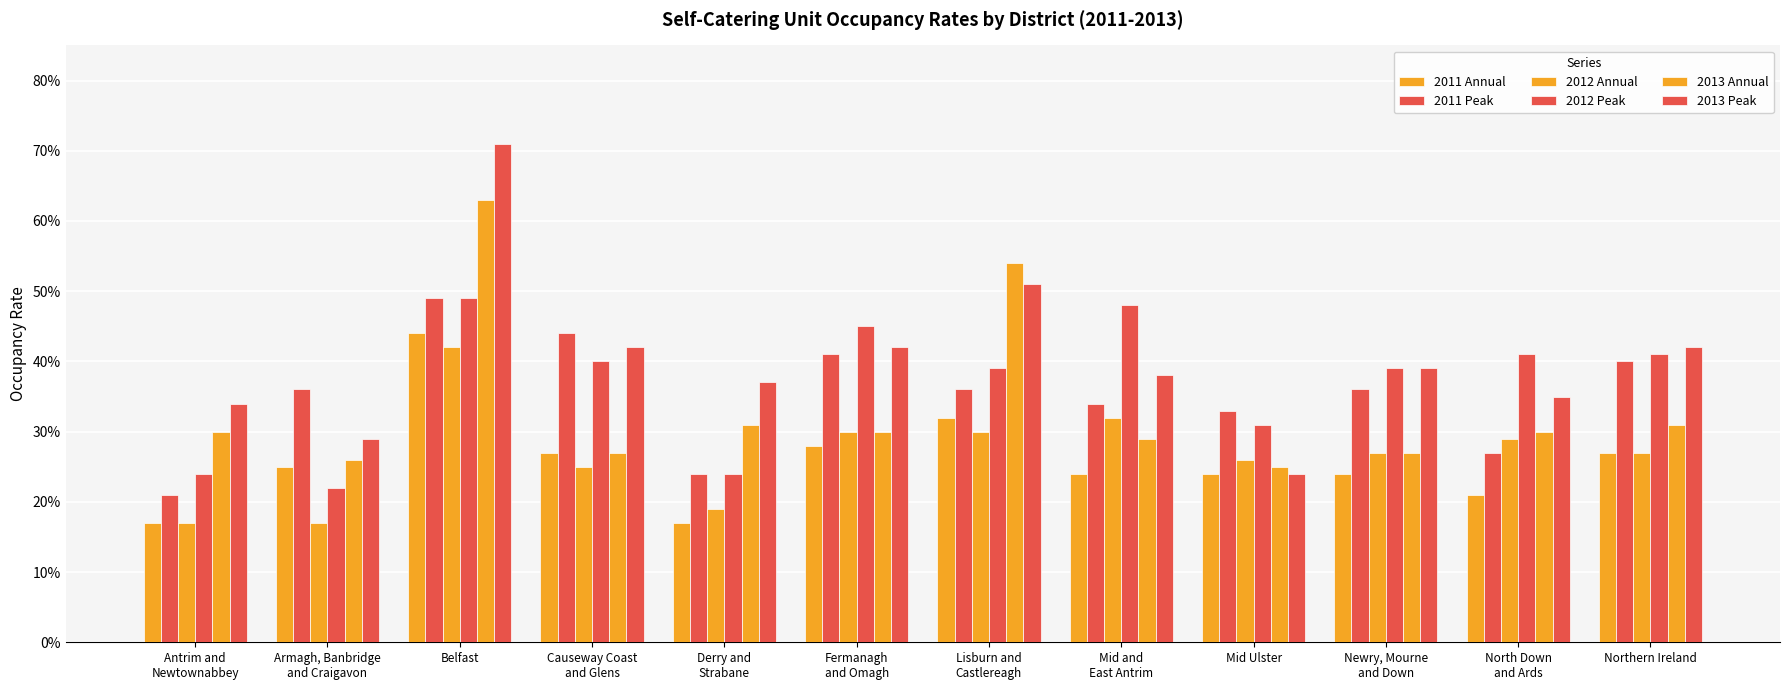

Does the chart contain stacked bars?

No